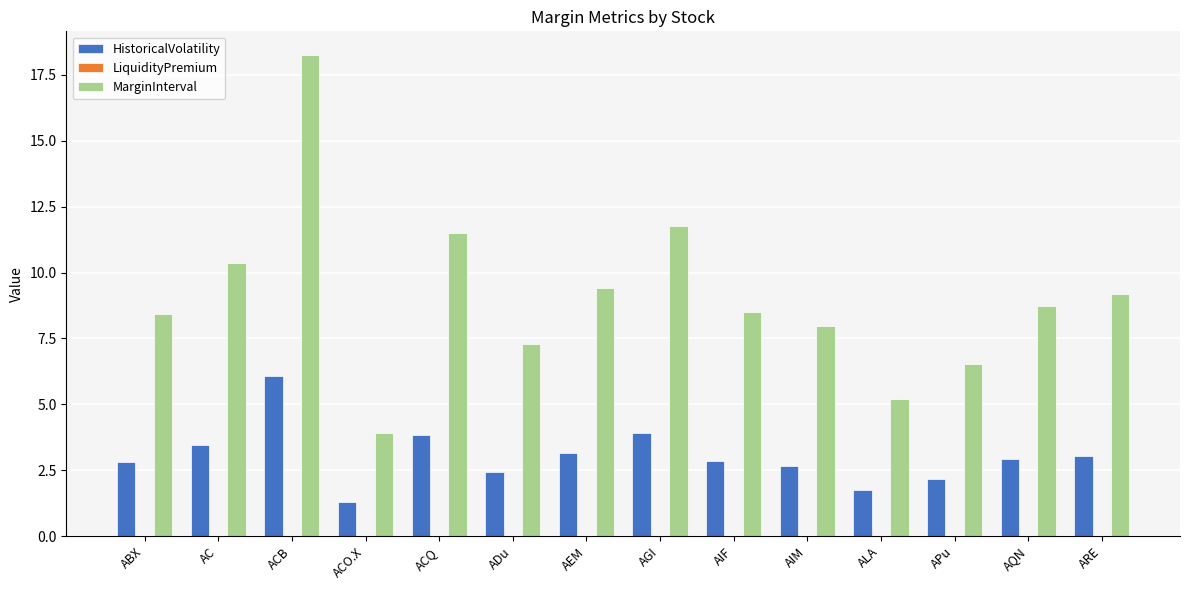

Which series has the largest range (max minus min)?

MarginInterval